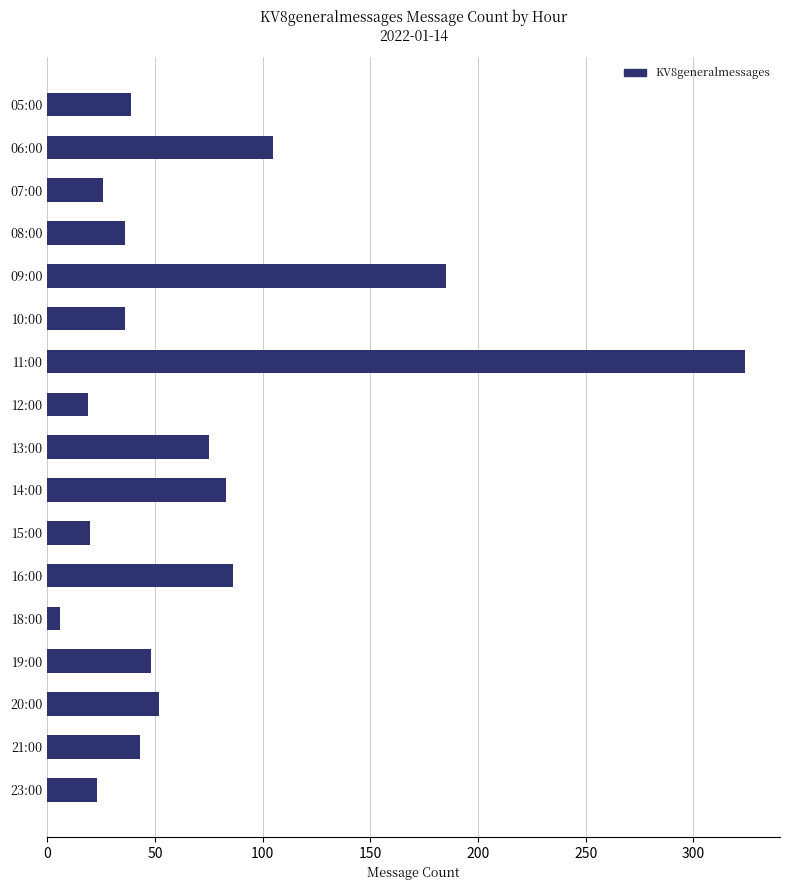

Which label corresponds to the largest value in the chart?

11:00